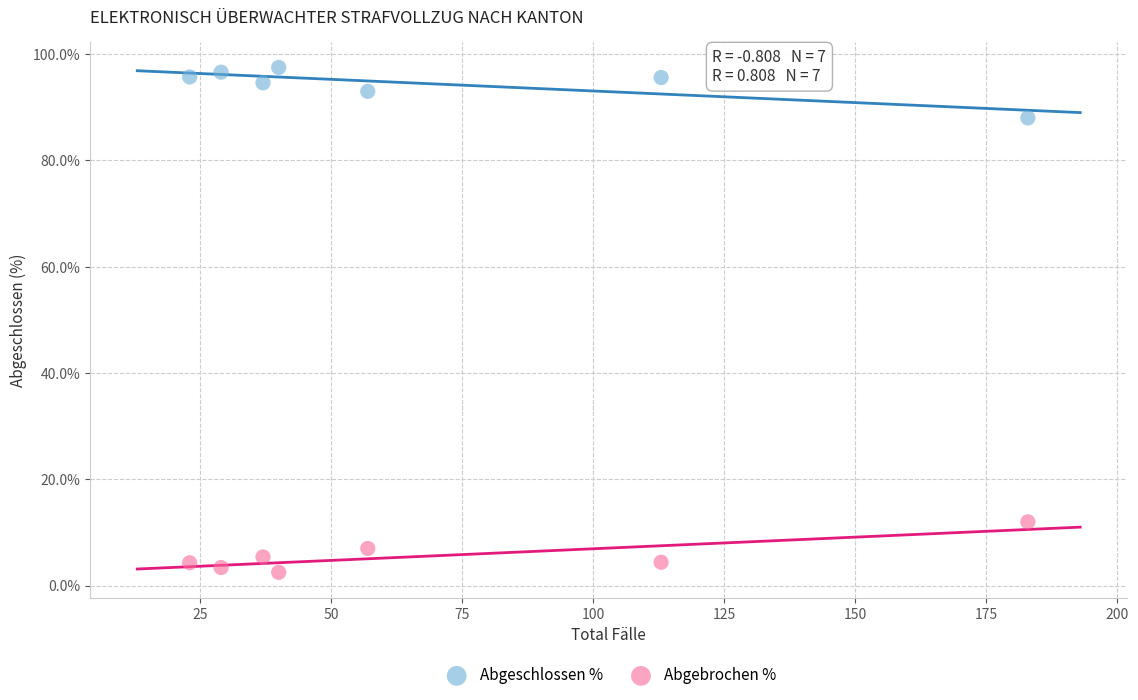

What are all the series names shown in the legend?

Abgeschlossen %, Abgebrochen %